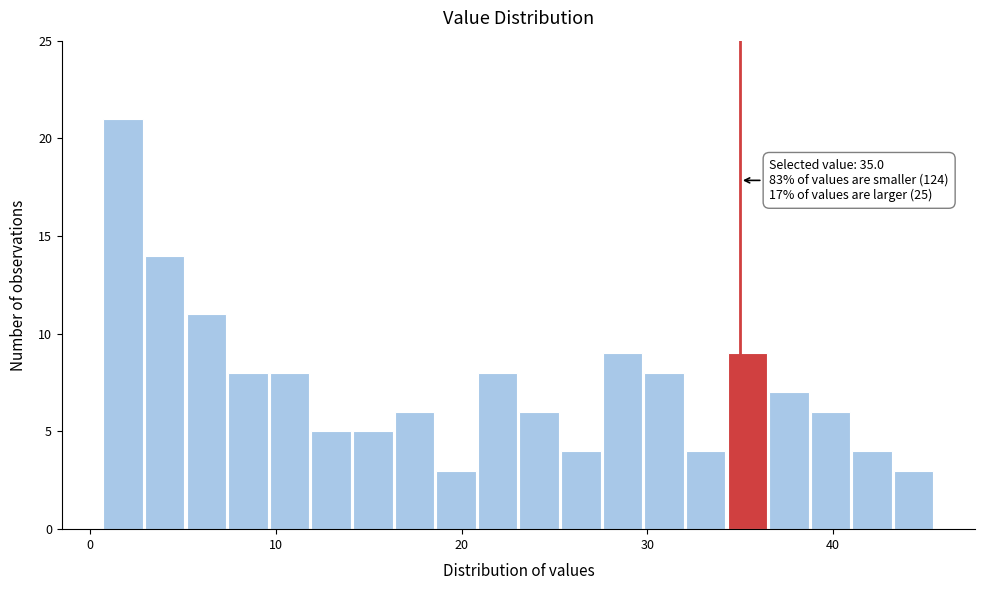

Read against the x-axis, roughly where is the centre of the tallest bar?

2